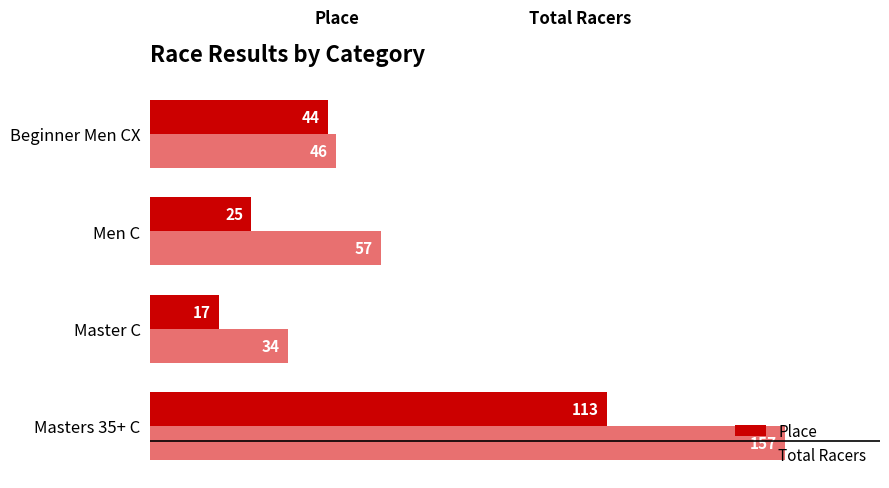

What is the smallest value displayed?

17